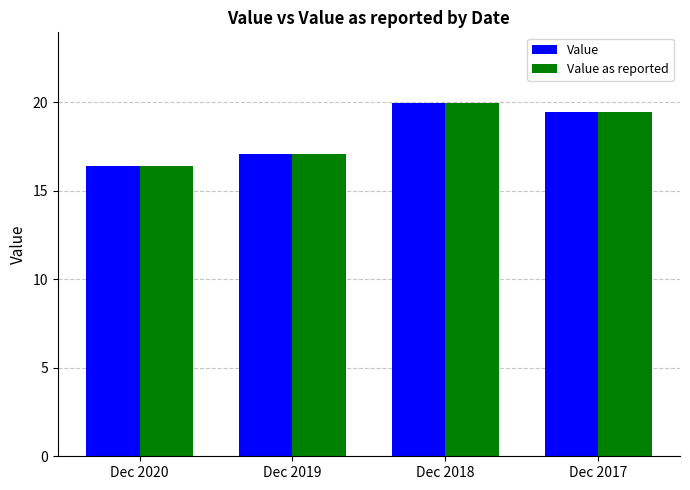

What is the difference between the second highest and minimum values in the Value as reported series?

3.0